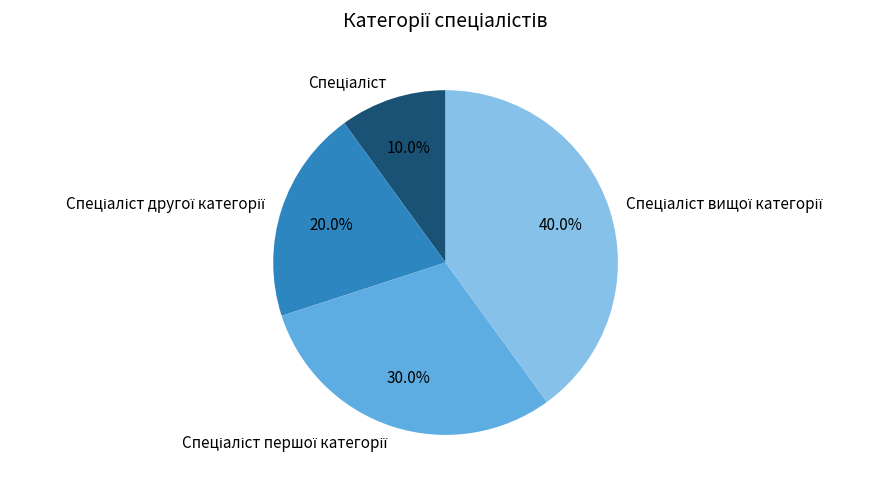

Is there any slice that represents more than half of the pie?

No